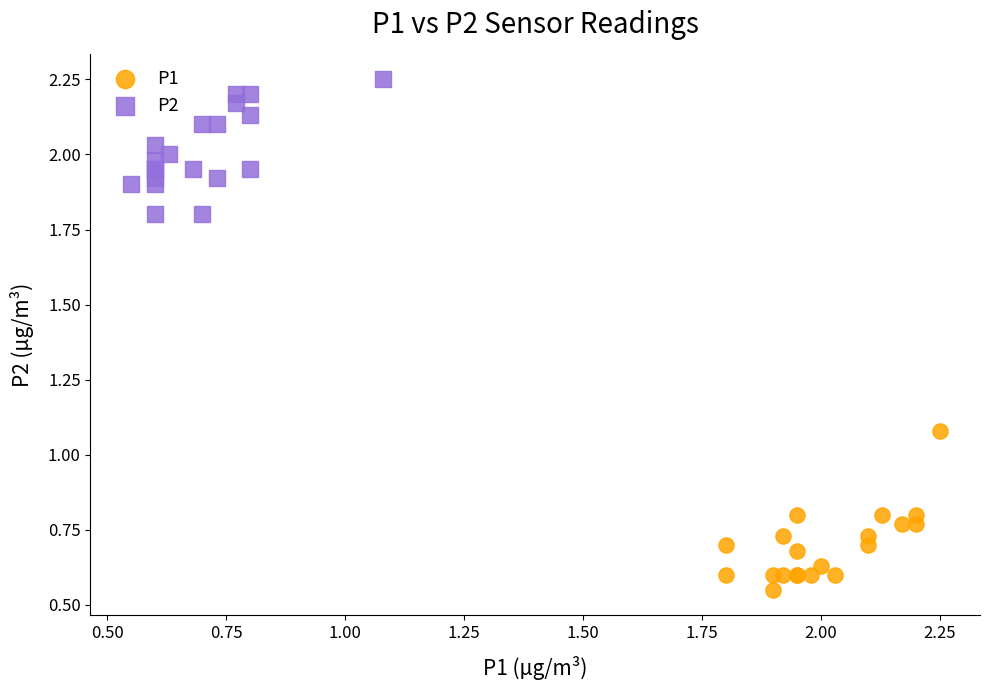

What are all the series names shown in the legend?

P1, P2